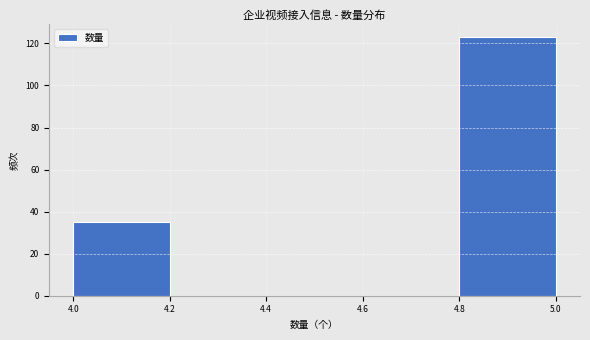

Reading left to right, list every bar in this chart as the range it spans on the x-axis followed by its height. The values are not printed on the chart, so give them approximately, as read against the axis.

4.0 to 4.2: 36
4.2 to 4.4: 0
4.4 to 4.6: 0
4.6 to 4.8: 0
4.8 to 5.0: 124